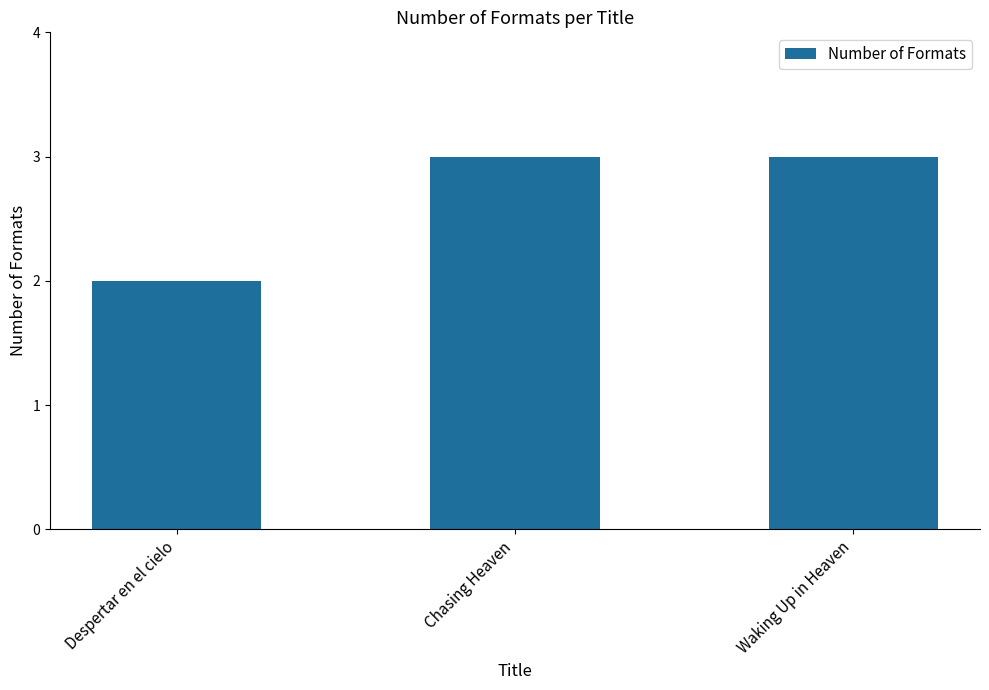

What is the greatest value displayed?

3